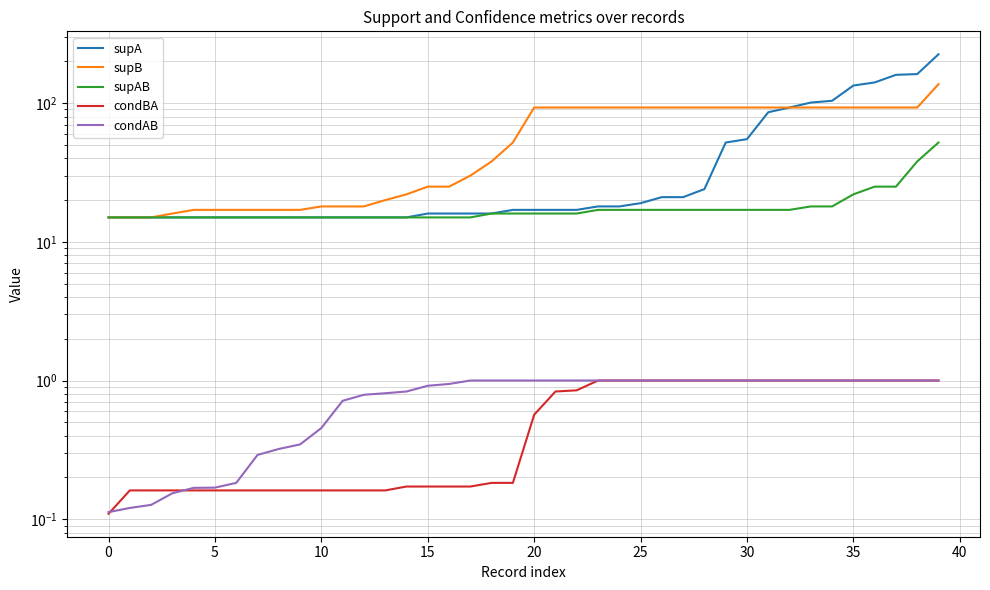

True or false: supA and condBA intersect in this chart.

False